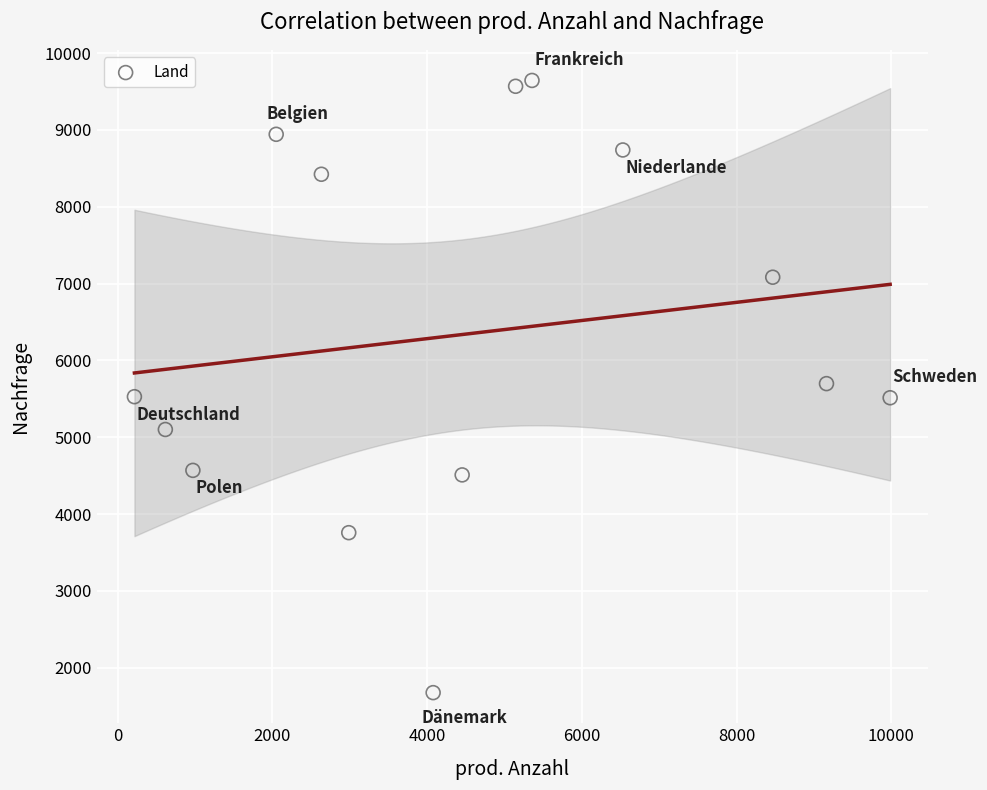

What is the range of Y values (max minus min)?

7968